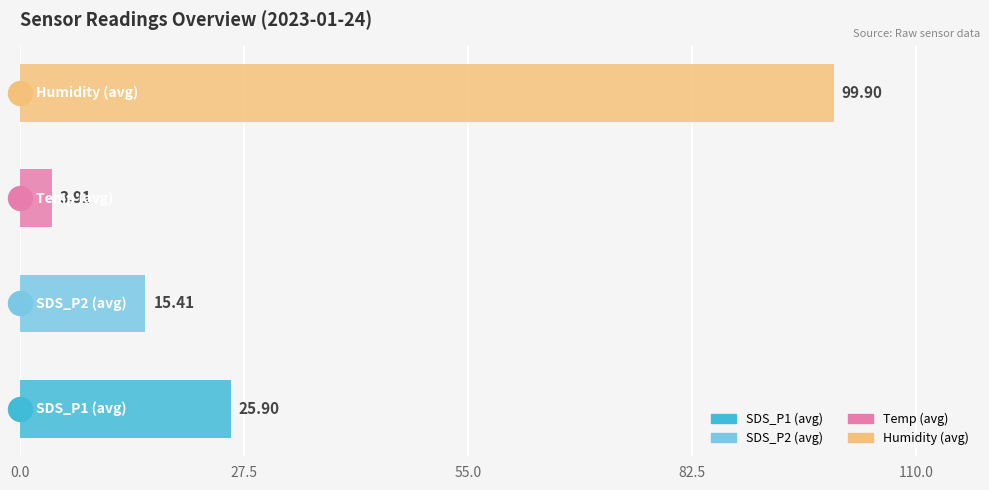

What are all the series names shown in the legend?

SDS_P1, SDS_P2, Temp, Humidity